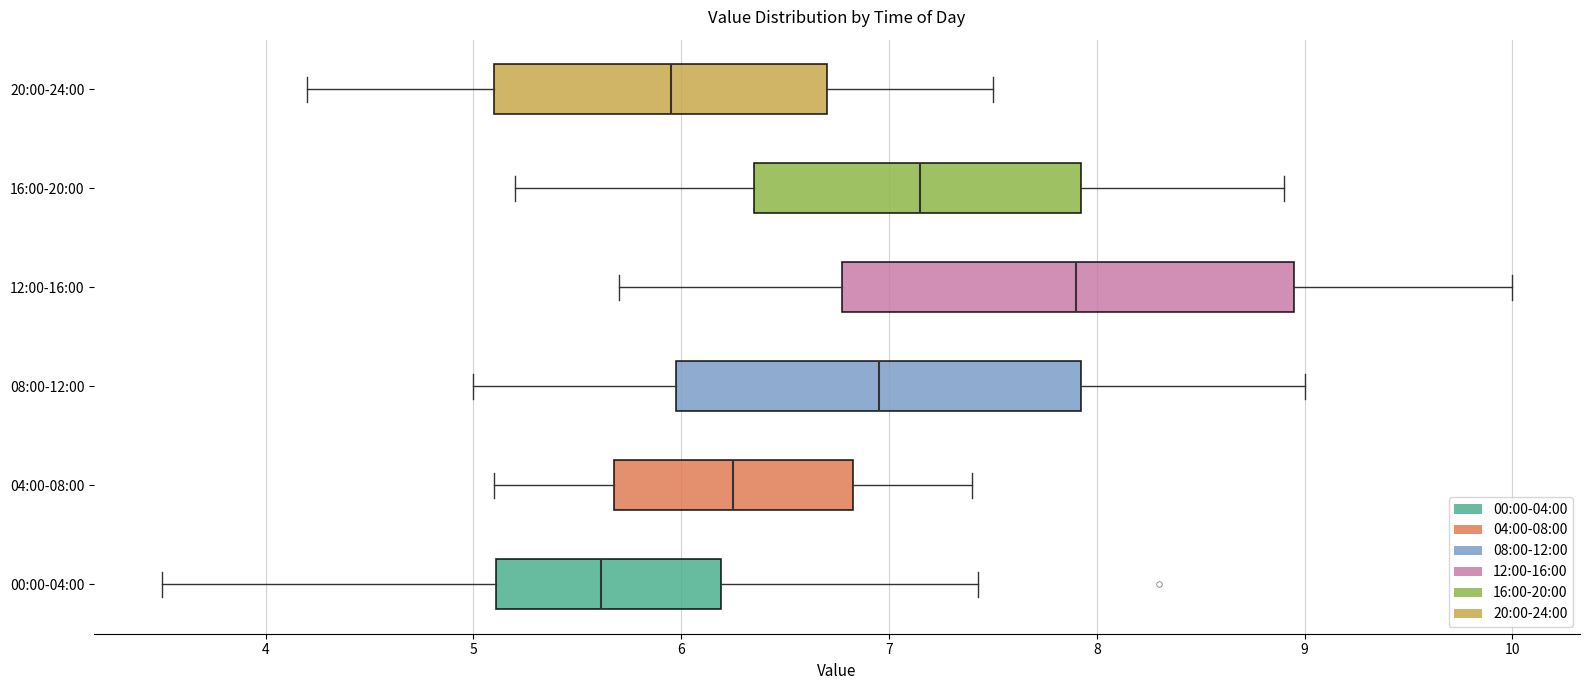

Comparing the boxes themselves (not the whiskers), which one is the widest?

12:00-16:00